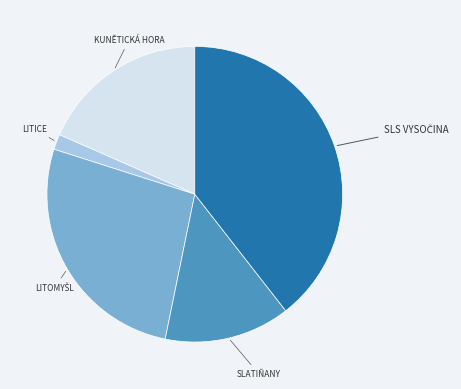

Is there a majority slice in this chart?

No